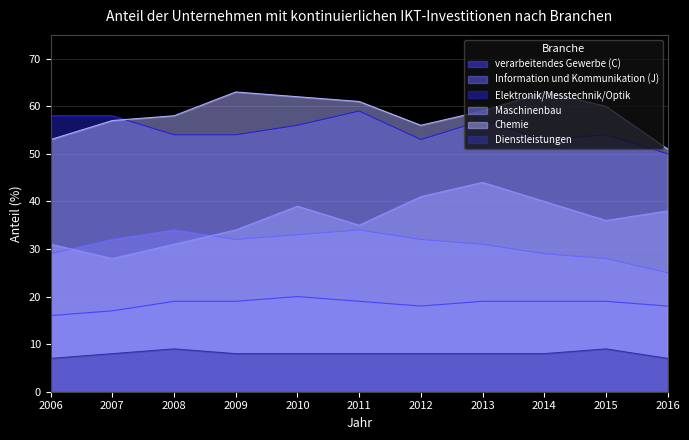

True or false: Dienstleistungen has more than 2 points higher than both neighbors.

False